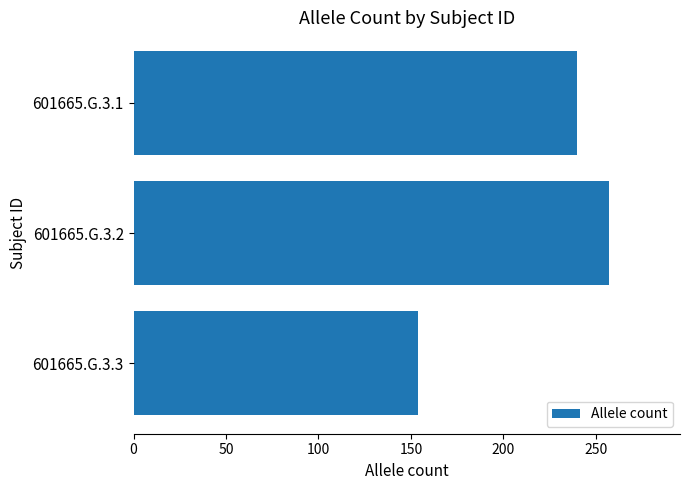

What is the change in value from 601665.G.3.1 to 601665.G.3.3?

-86